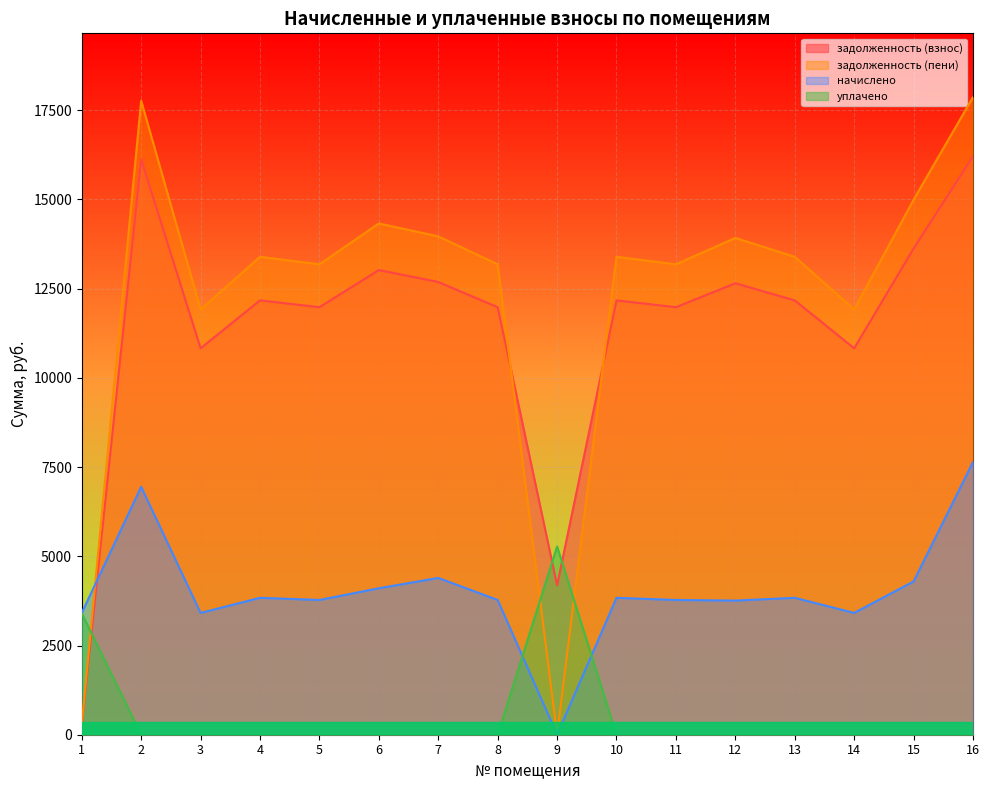

How many data points in задолженность (взнос) are above 12171?

9